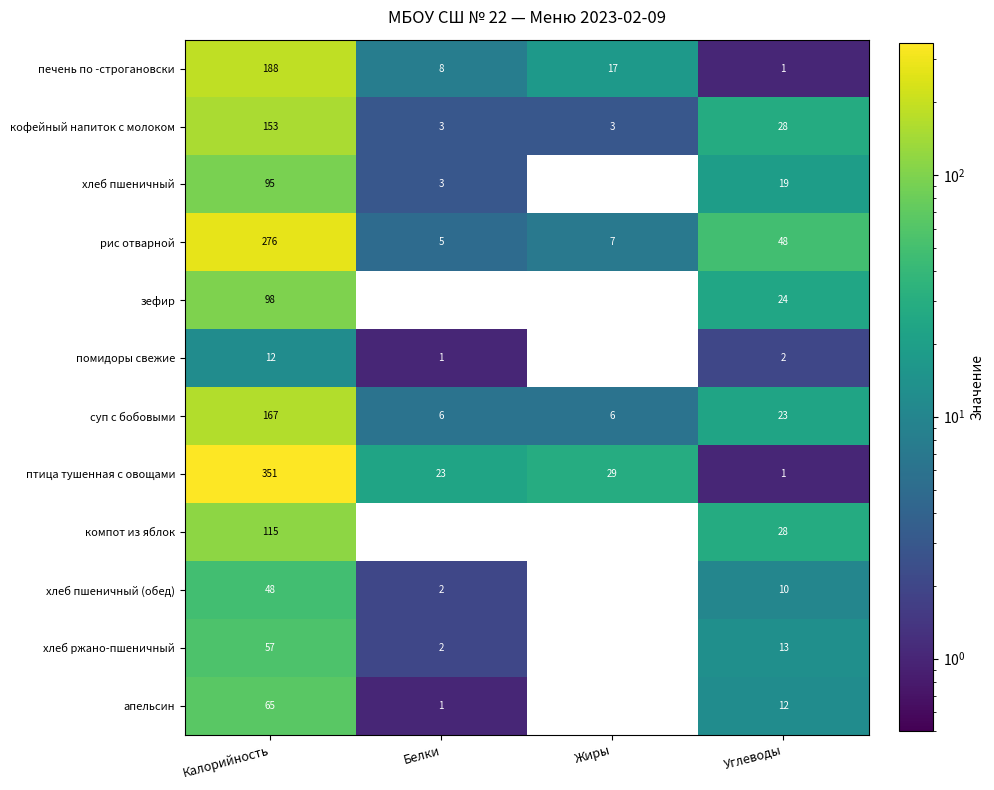

What is the sum of all хлеб ржано-пшеничный values?

72